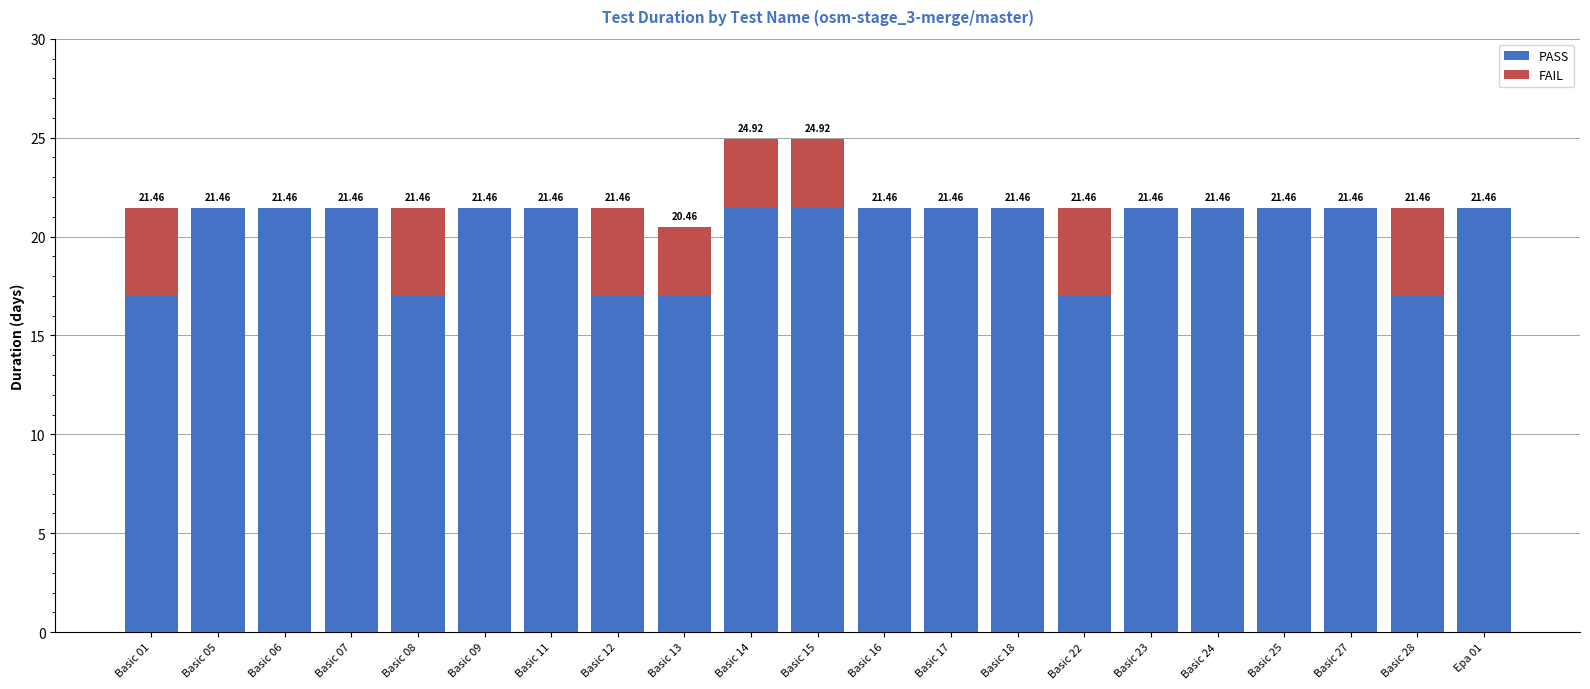

How many distinct data groups are displayed?

2